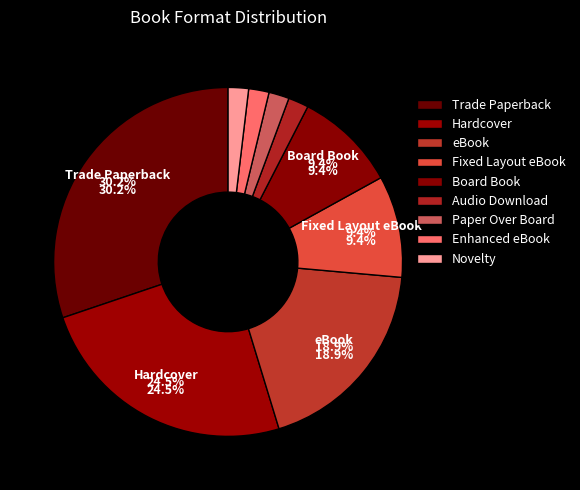

How many segments does this pie chart have?

9